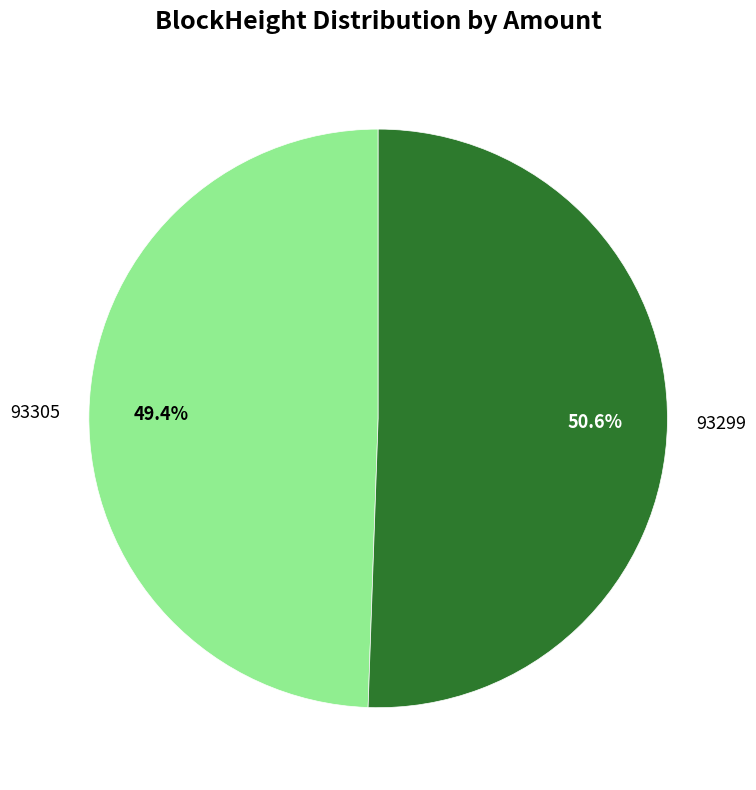

Is the sum of 93305 and 93299 greater than half?

Yes